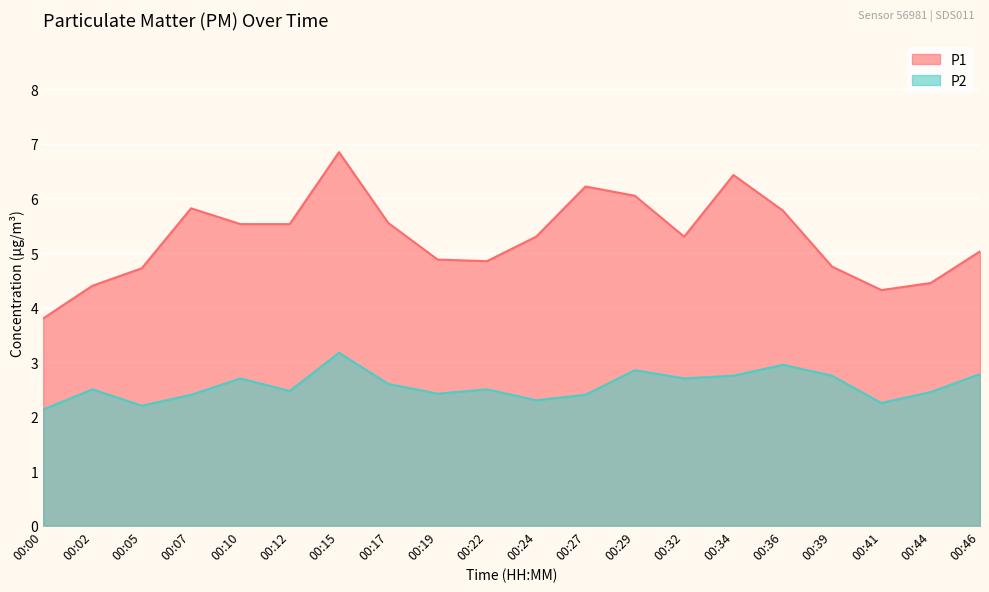

At which label does P1 first exceed 5?

00:07